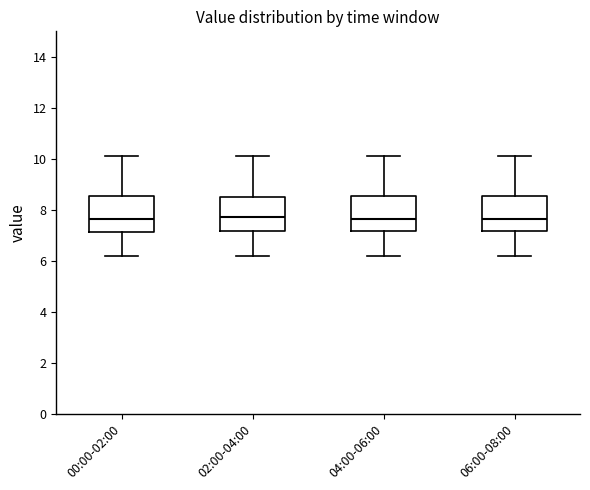

Where does the median line of the box for 02:00-04:00 sit on the y-axis? The values are not printed on the chart, so give them approximately, as read against the axis.

7.8